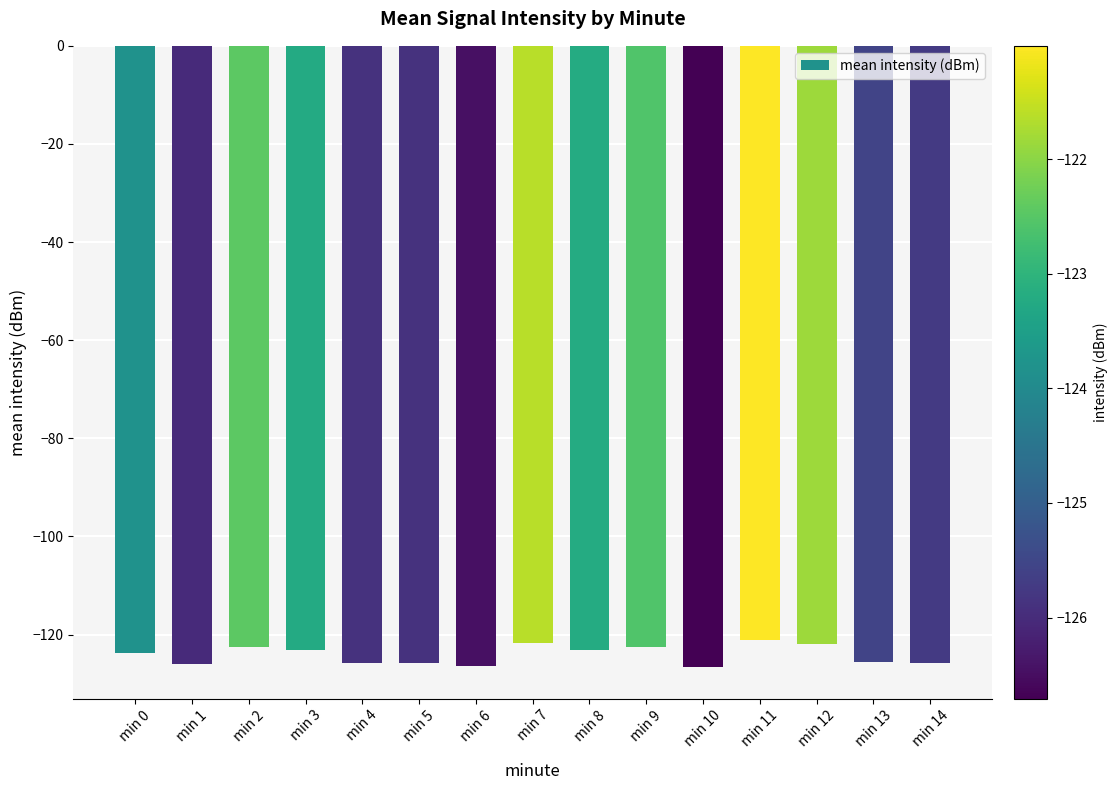

What is the difference between the second highest and second lowest values?

4.8